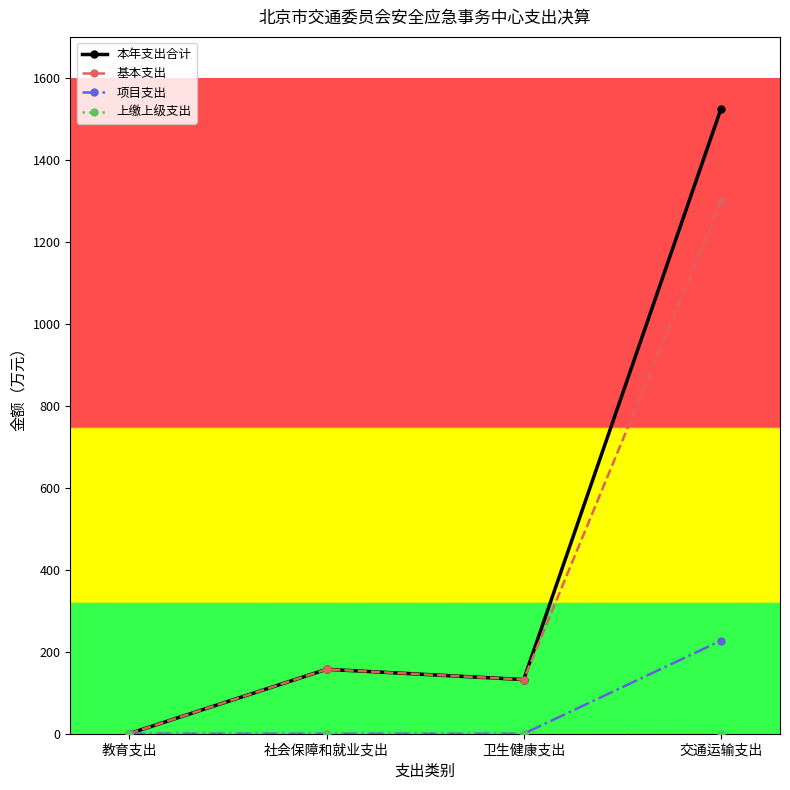

At which category is the sum across all series the highest?

交通运输支出